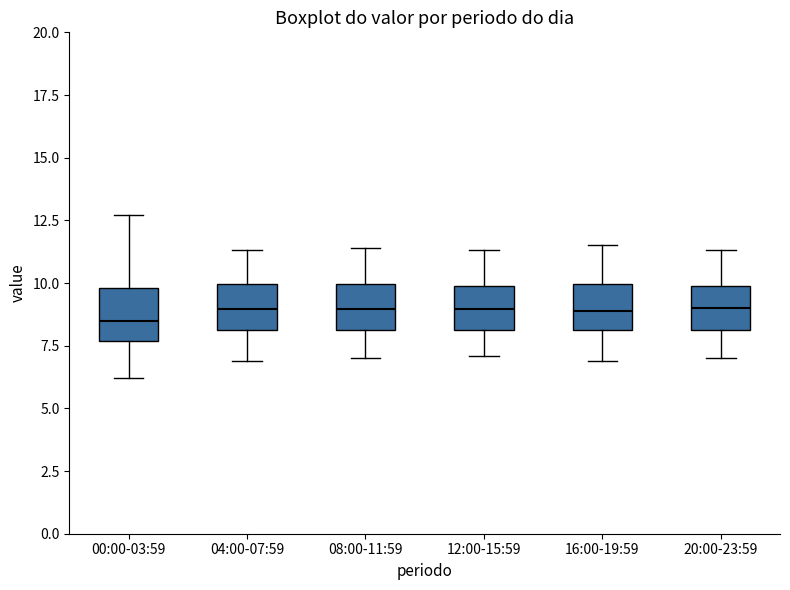

Where does the lower whisker of the box for 04:00-07:59 end on the y-axis? The values are not printed on the chart, so give them approximately, as read against the axis.

7.0